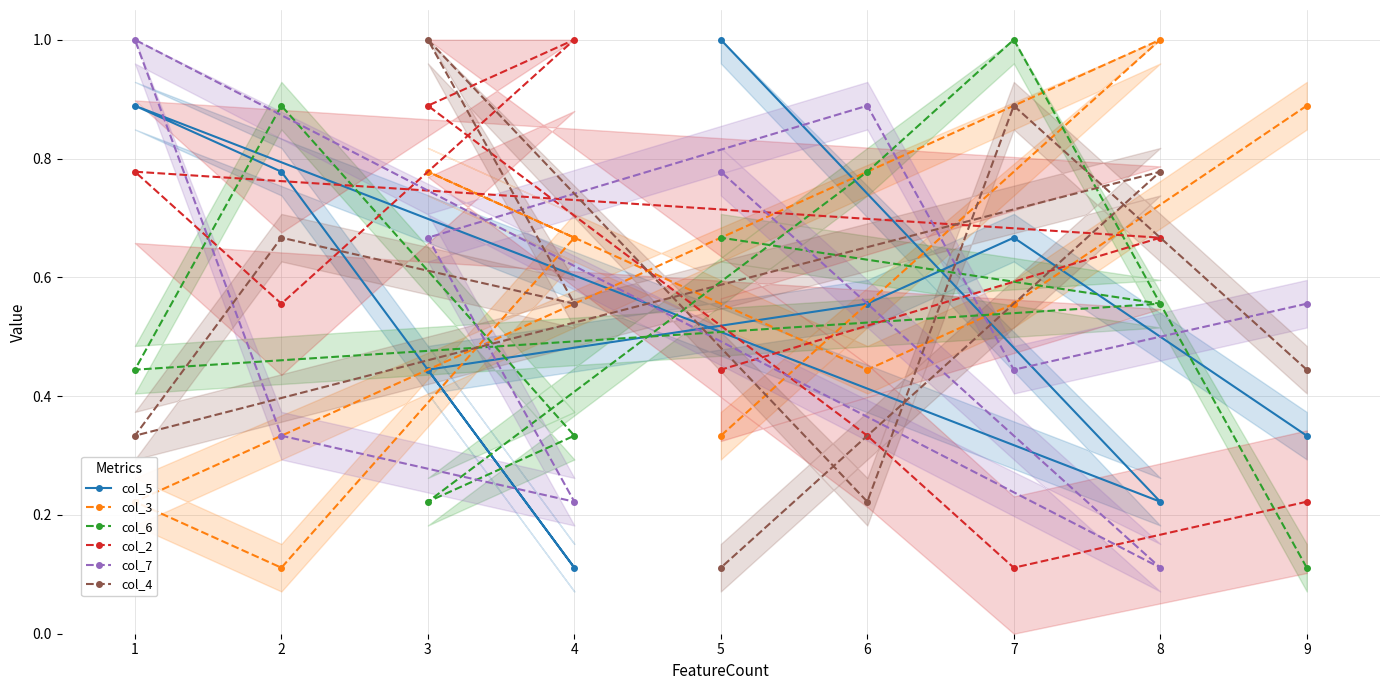

What are all the series names shown in the legend?

col_5, col_3, col_6, col_2, col_7, col_4